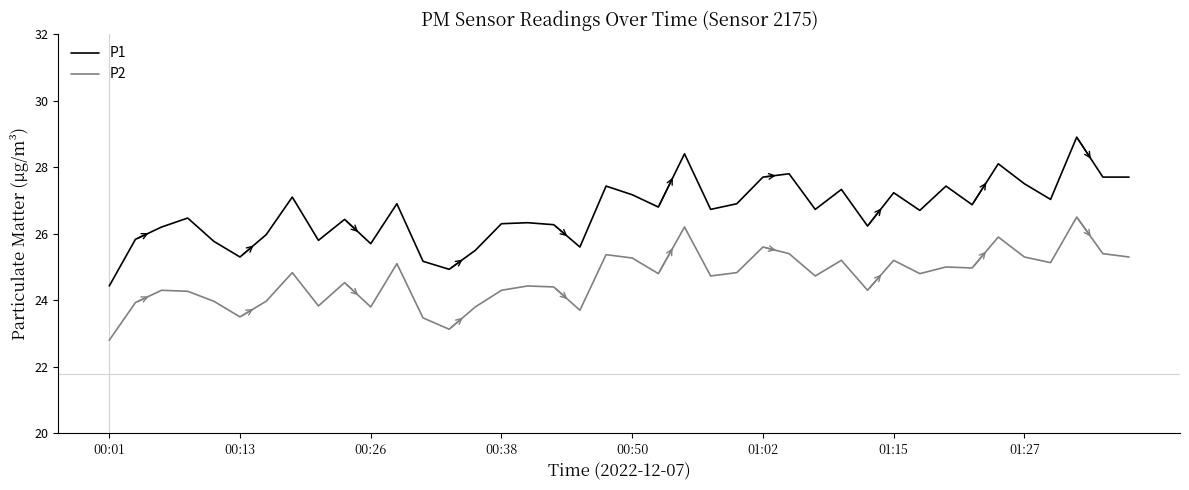

Which series has the widest spread of values?

P1